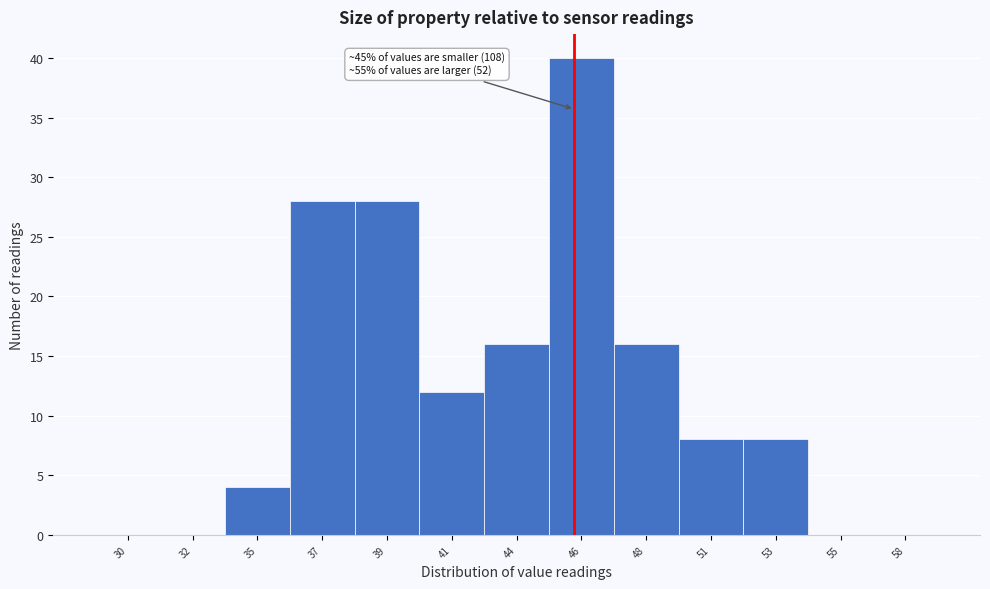

Reading left to right, what are all the values shown in this chart?

30=0	32=0	35=4	37=28	39=28	41=12	44=16	46=40	48=16	51=8	53=8	55=0	58=0